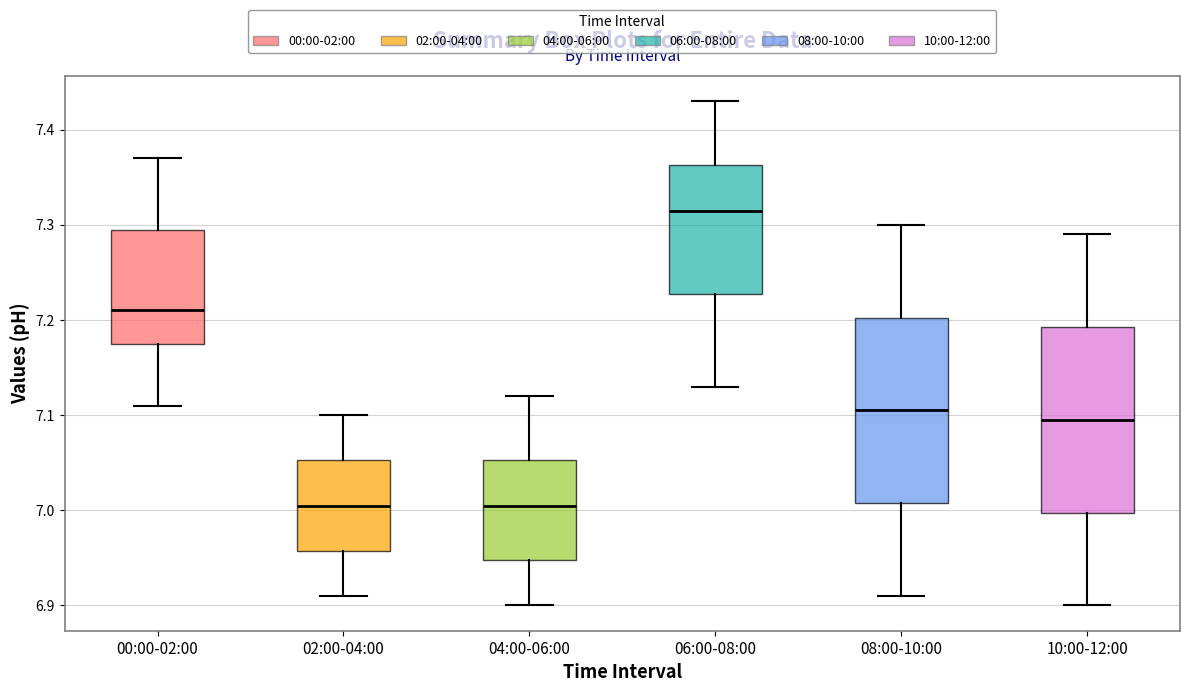

Where is the upper edge of the box for 06:00-08:00 on the y-axis? The values are not printed on the chart, so give them approximately, as read against the axis.

7.36